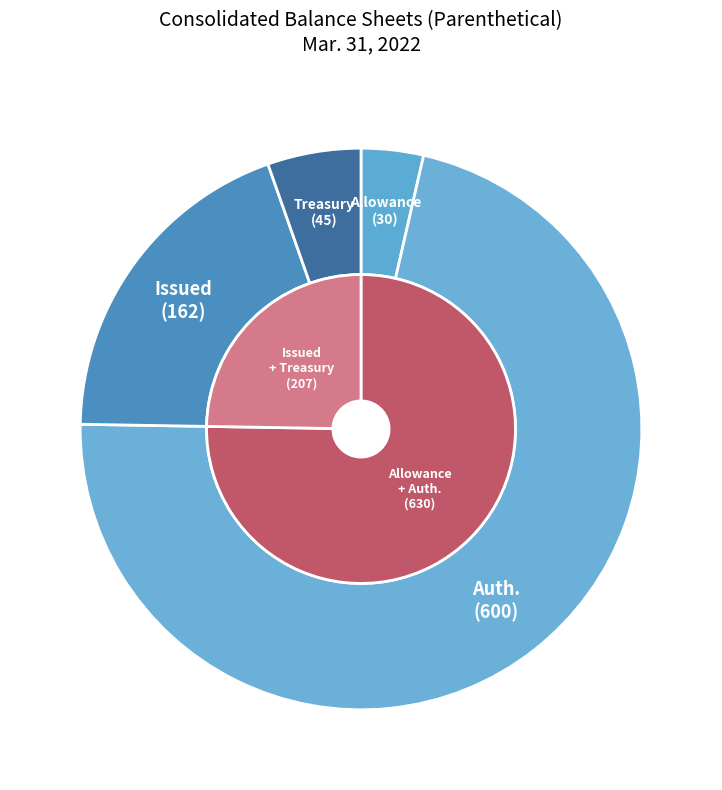

To the nearest percent, what is the difference between the Common stock, shares authorized and Common stock, shares issued slice percentages?

52%